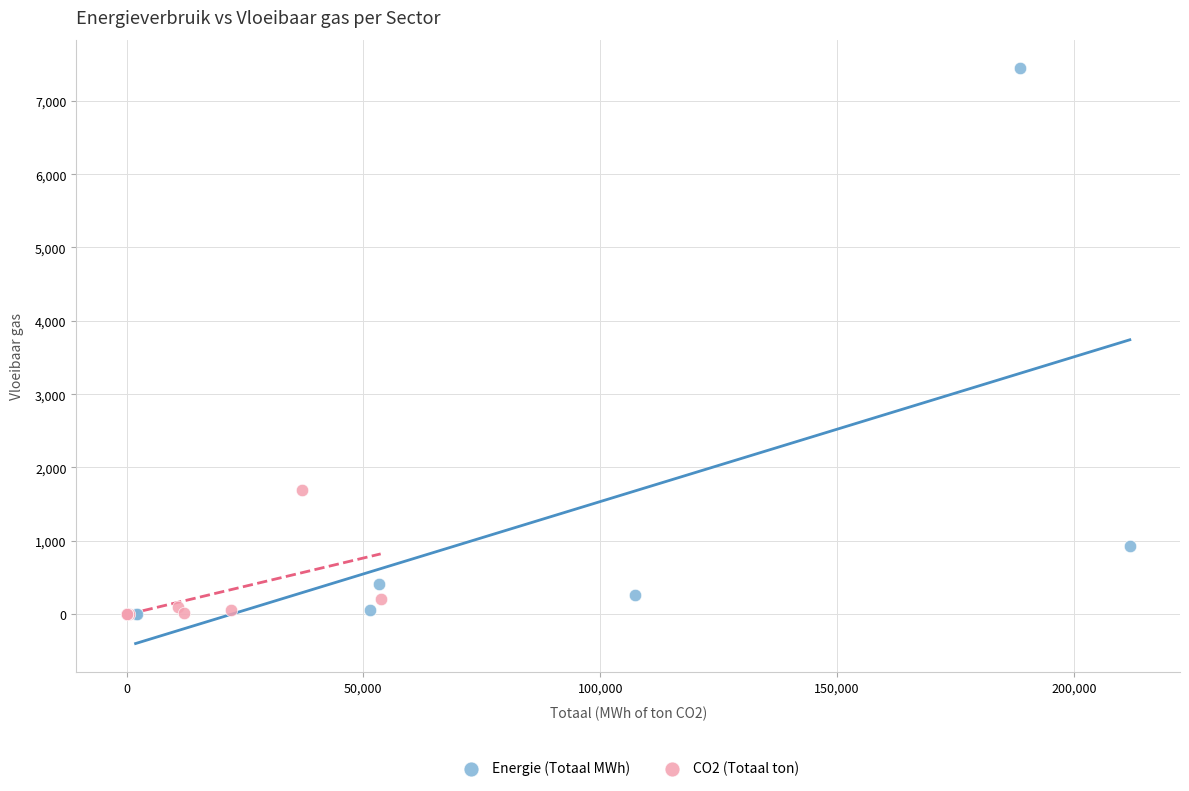

Which series contains the highest Y value?

Energie (Totaal MWh)